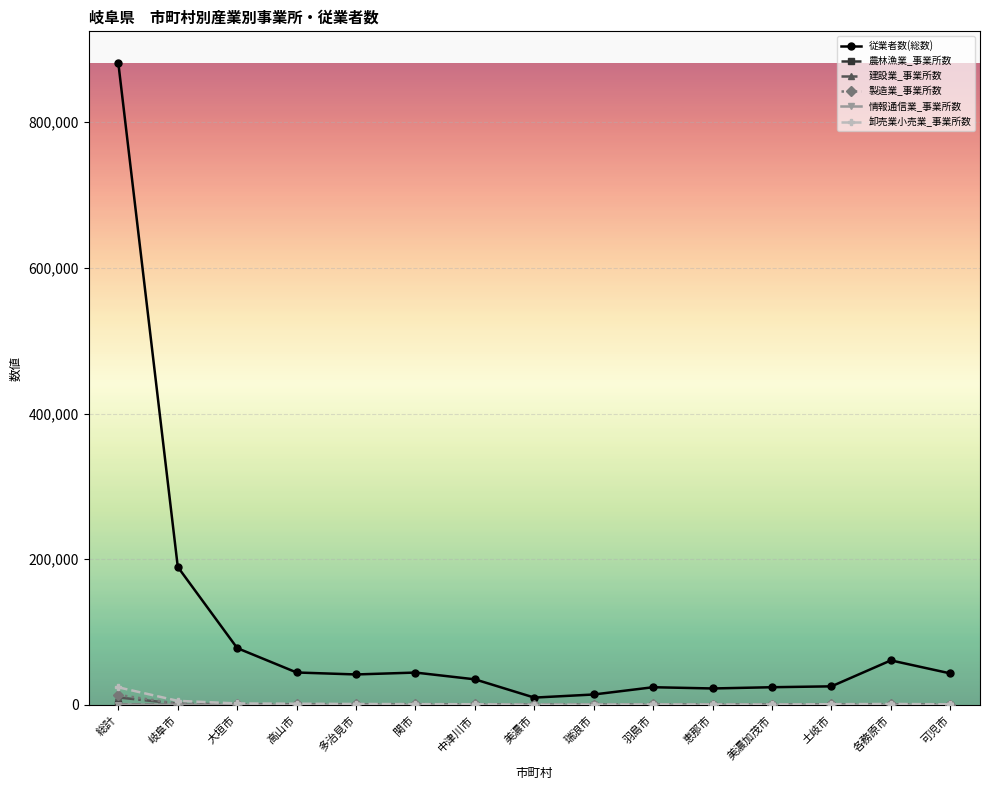

True or false: 建設業_事業所数 has more than 0 points higher than both neighbors.

True